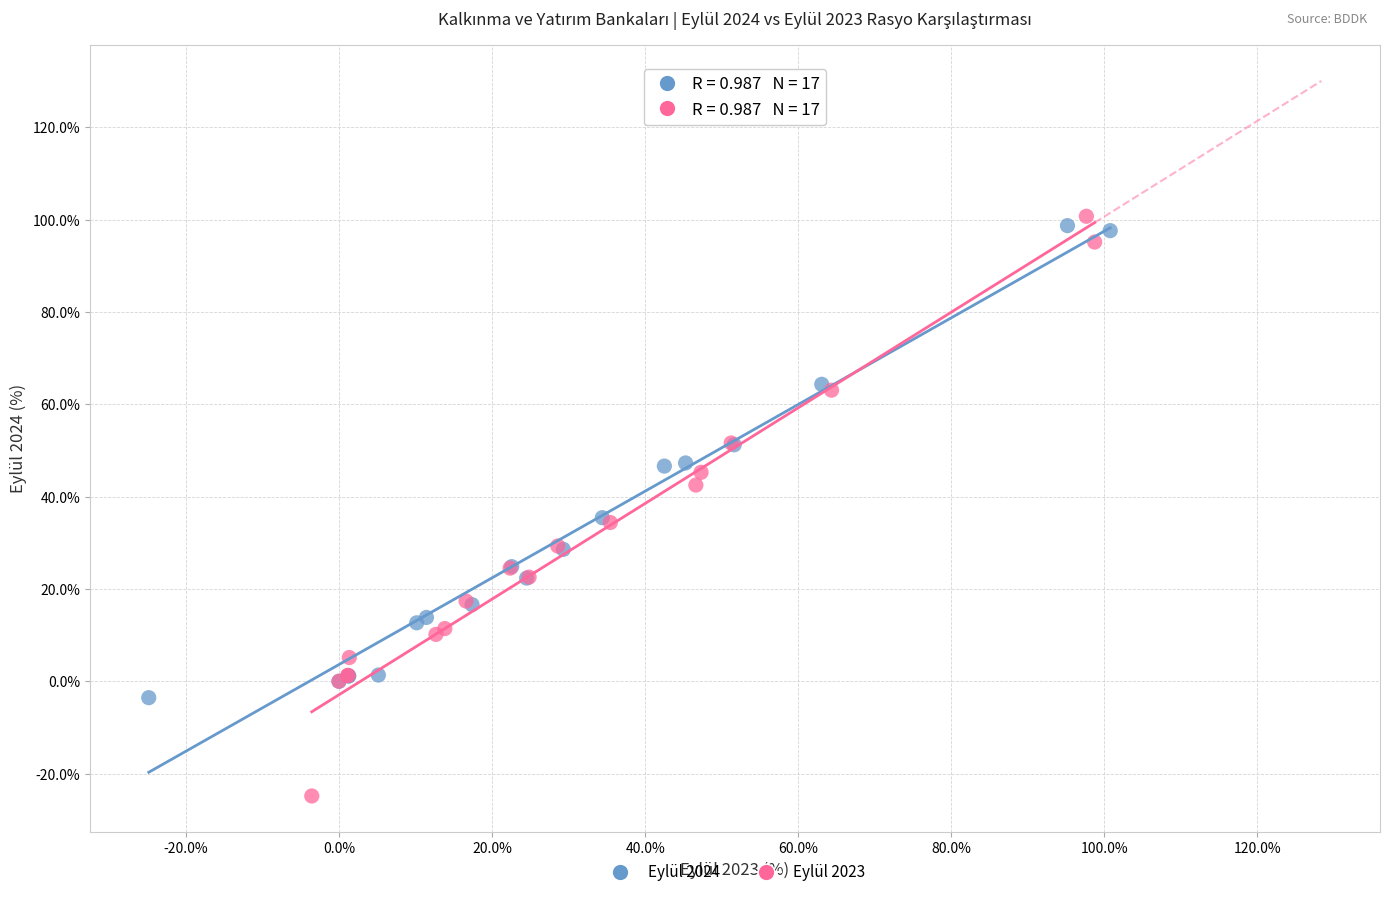

Which series has the widest spread of Y values?

Eylül 2023